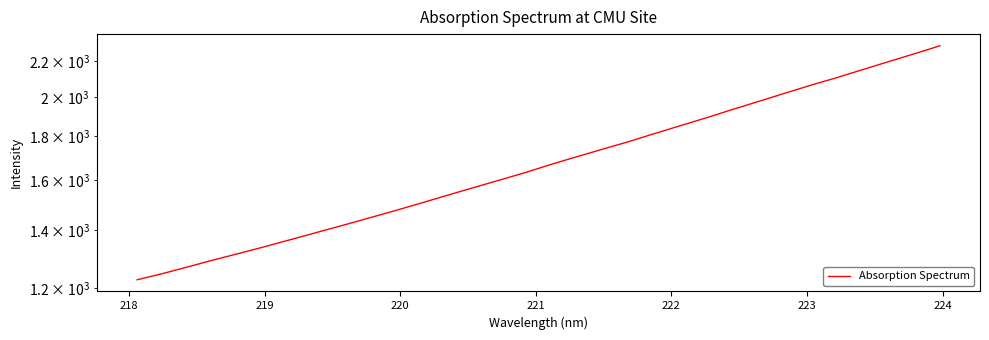

Is it true that the value at 218 is 1247.3?

True